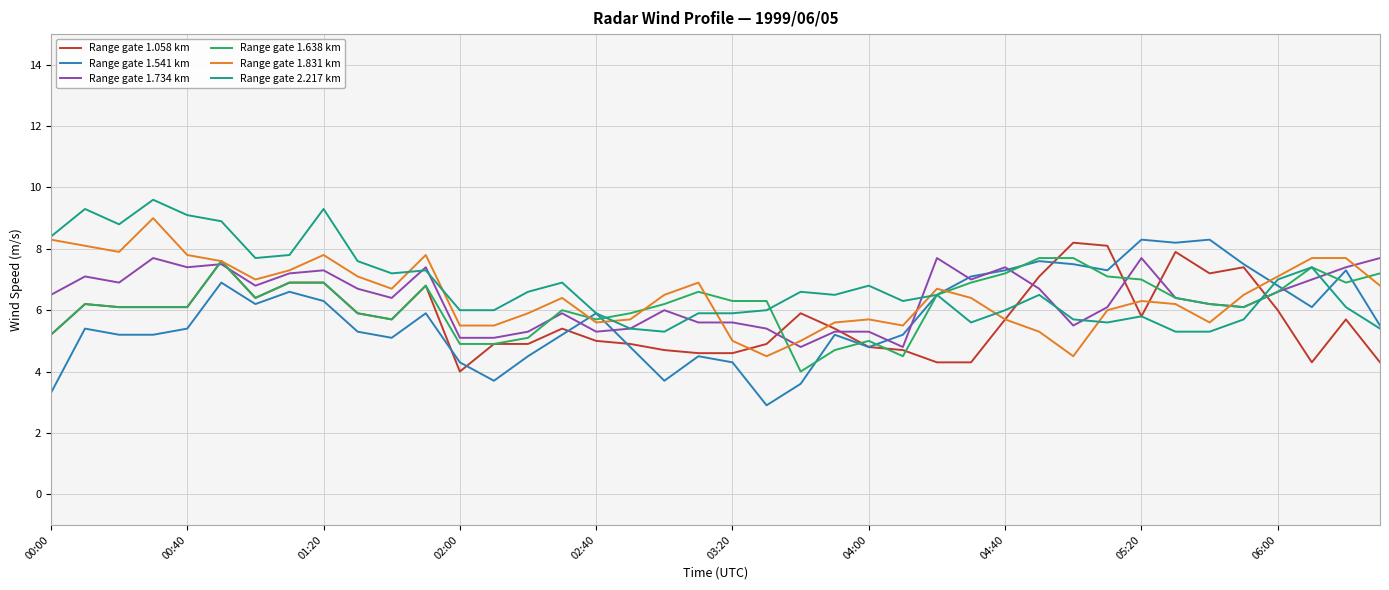

Does the chart have visible grid lines?

Yes